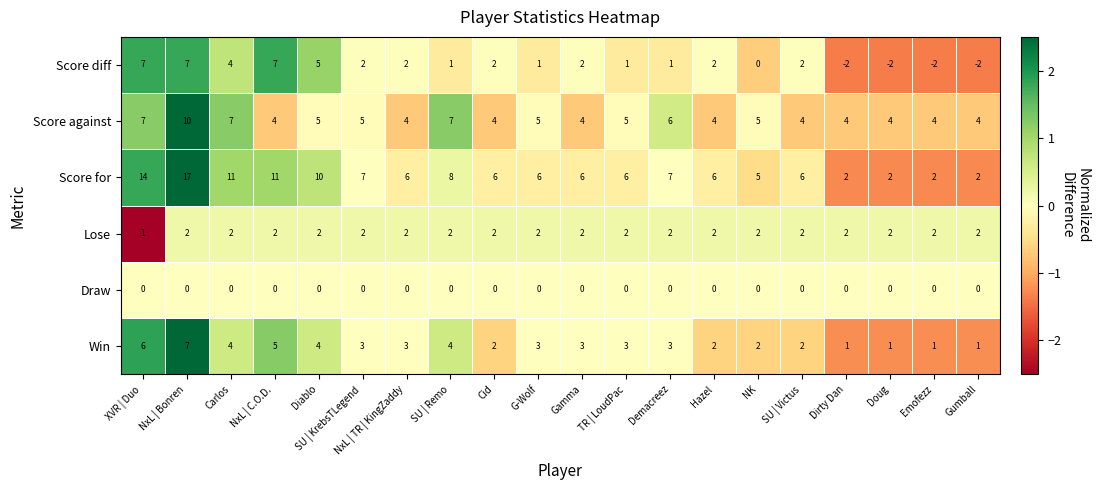

What is the difference between the highest and lowest values at Carlos?

11